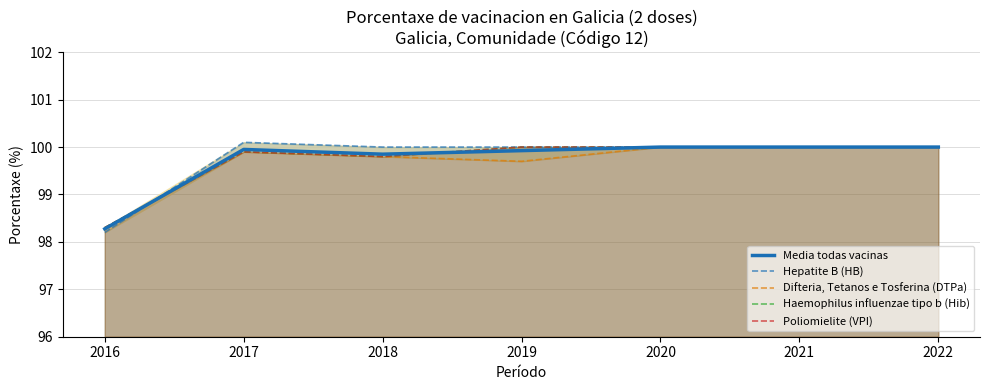

Which series has the largest range (max minus min)?

Hepatite B (HB)